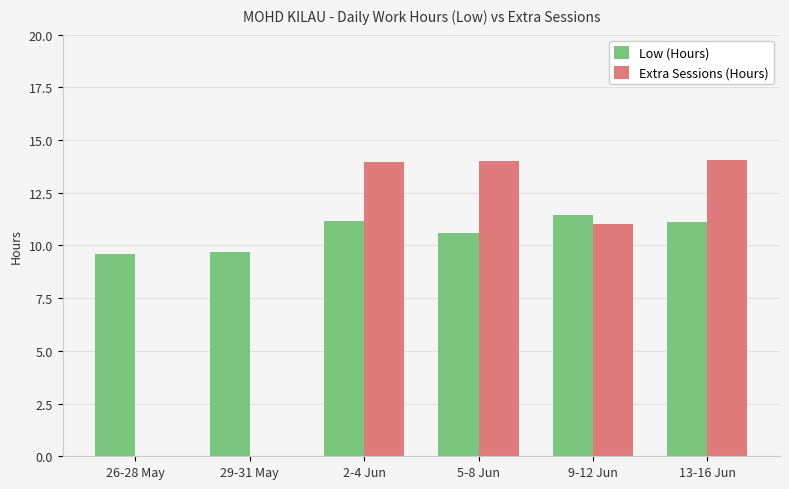

Between 26-28 May and 9-12 Jun, which series saw the biggest shift?

Extra Sessions (Hours)